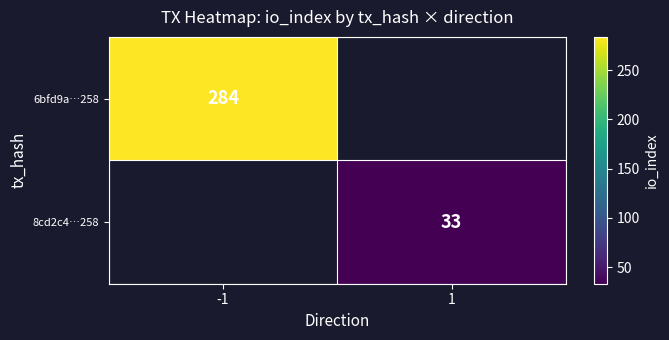

The 8cd2c4…258 series shows 58 at 1. True or false?

False